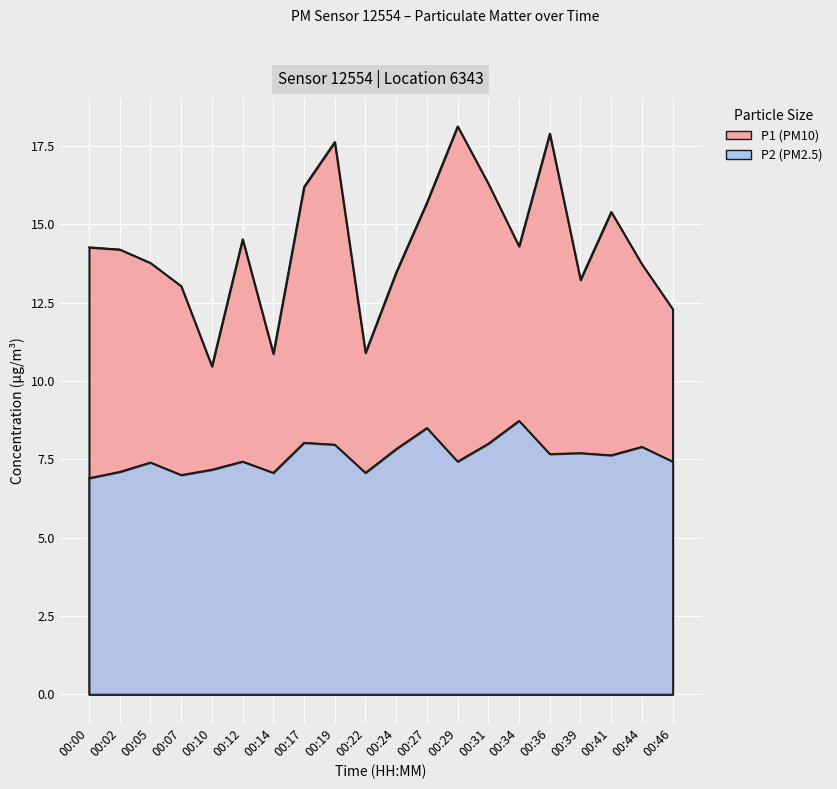

What is the value of the P2 point at the 6th from the left?

7.4